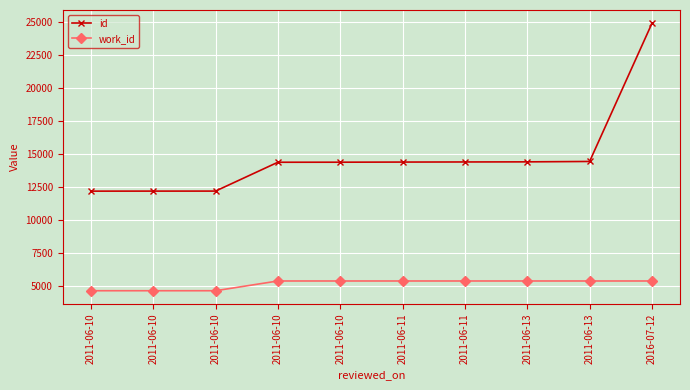

How many values in the id series are below 14396?

5